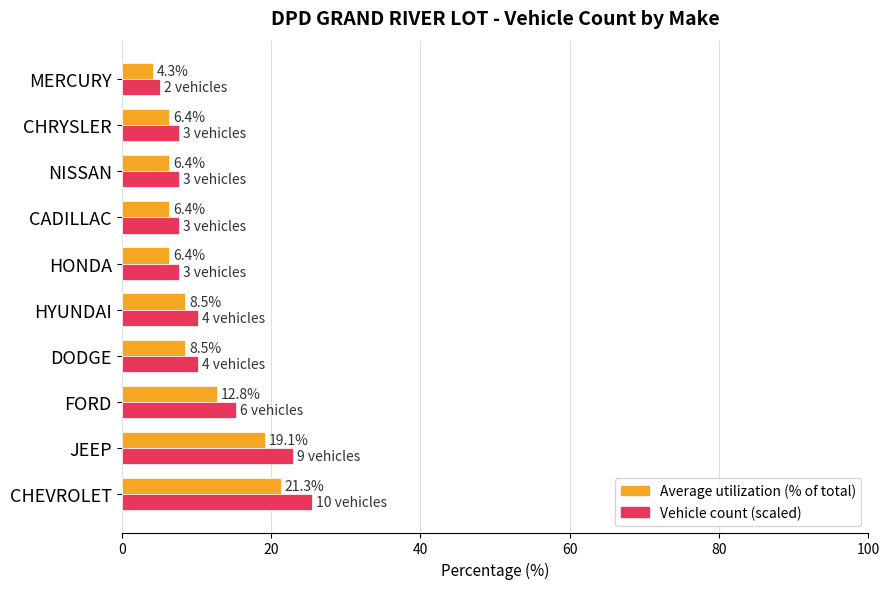

What is the total value across all series at CHEVROLET?

46.8